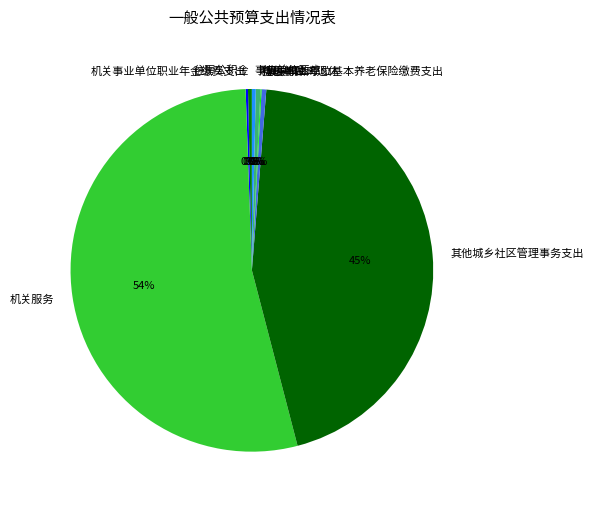

To the nearest percent, what is the average slice percentage?

11%